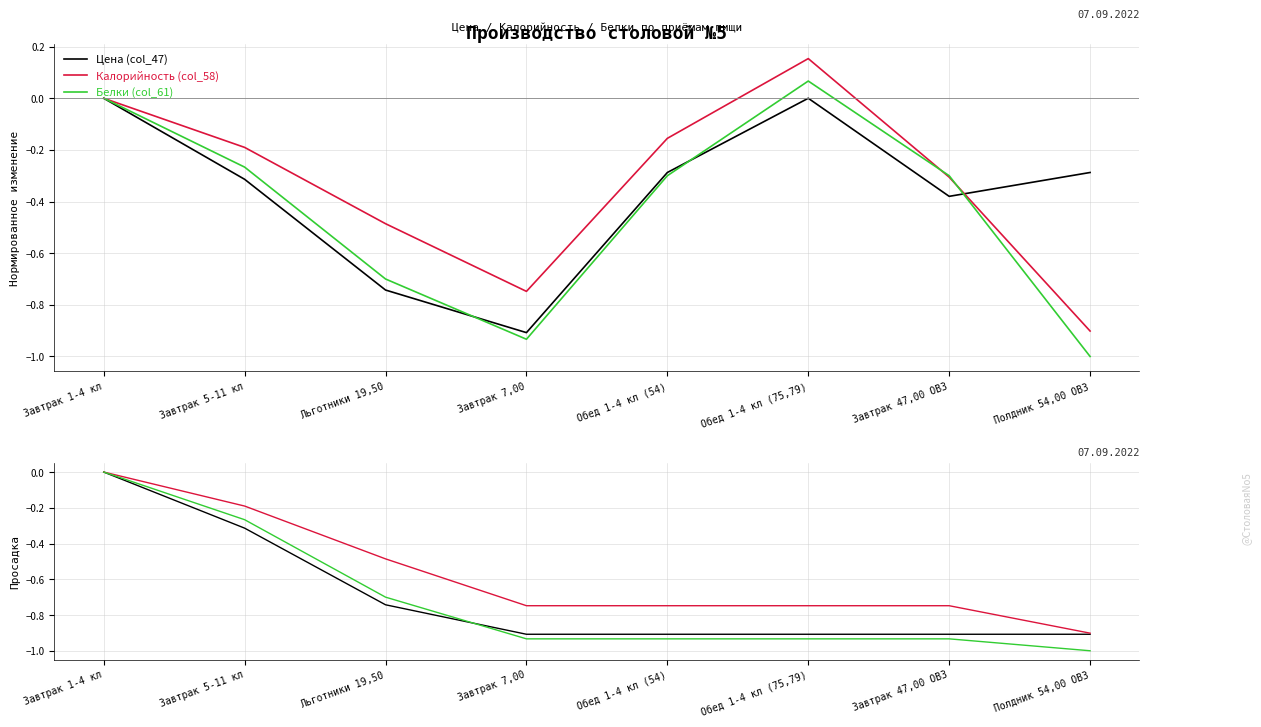

What position from the right is Завтрак 47,00 ОВЗ?

2